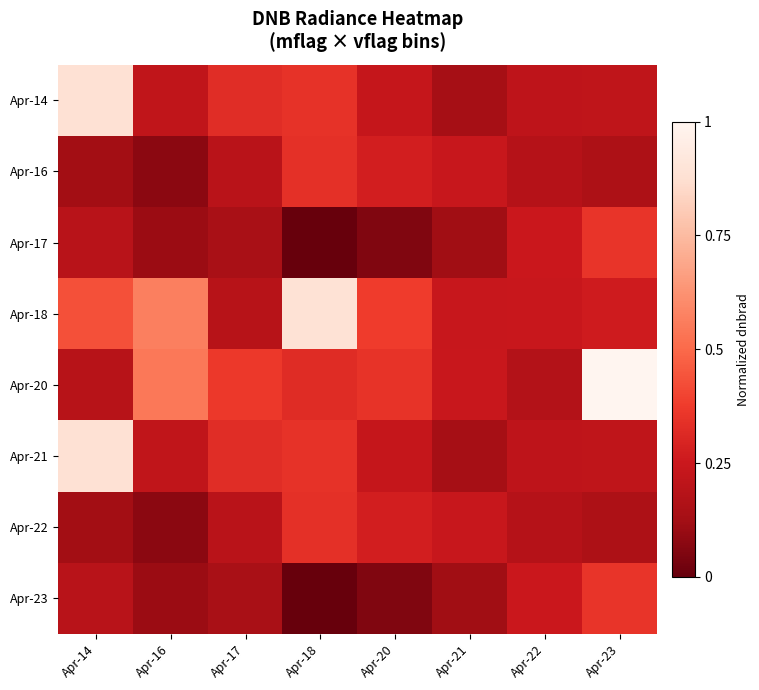

Reading left to right, transcribe all the data shown in this chart.

Apr-14: Apr-14=0.9	Apr-16=0.2	Apr-17=0.3	Apr-18=0.3	Apr-20=0.2	Apr-21=0.1	Apr-22=0.2	Apr-23=0.2
Apr-16: Apr-14=0.1	Apr-16=0.1	Apr-17=0.2	Apr-18=0.3	Apr-20=0.3	Apr-21=0.2	Apr-22=0.2	Apr-23=0.2
Apr-17: Apr-14=0.2	Apr-16=0.1	Apr-17=0.1	Apr-18=0.0	Apr-20=0.1	Apr-21=0.1	Apr-22=0.2	Apr-23=0.4
Apr-18: Apr-14=0.4	Apr-16=0.6	Apr-17=0.2	Apr-18=0.9	Apr-20=0.4	Apr-21=0.2	Apr-22=0.2	Apr-23=0.3
Apr-20: Apr-14=0.2	Apr-16=0.5	Apr-17=0.4	Apr-18=0.3	Apr-20=0.4	Apr-21=0.2	Apr-22=0.2	Apr-23=1.0
Apr-21: Apr-14=0.9	Apr-16=0.2	Apr-17=0.3	Apr-18=0.3	Apr-20=0.2	Apr-21=0.1	Apr-22=0.2	Apr-23=0.2
Apr-22: Apr-14=0.1	Apr-16=0.1	Apr-17=0.2	Apr-18=0.3	Apr-20=0.3	Apr-21=0.2	Apr-22=0.2	Apr-23=0.2
Apr-23: Apr-14=0.2	Apr-16=0.1	Apr-17=0.1	Apr-18=0.0	Apr-20=0.1	Apr-21=0.1	Apr-22=0.2	Apr-23=0.4